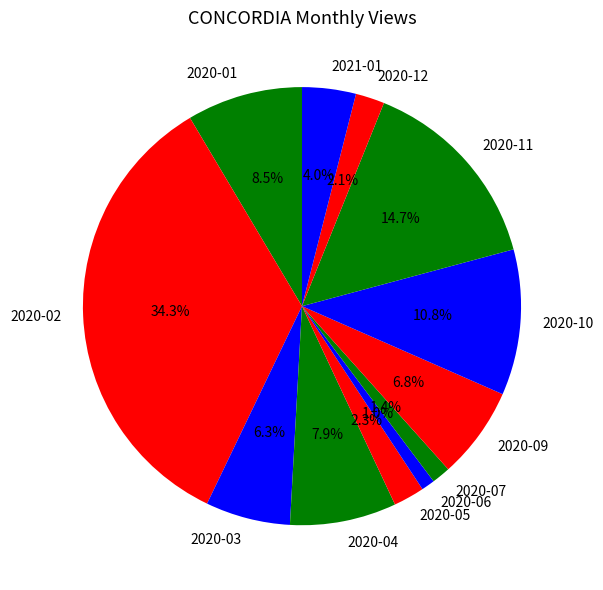

True or false: 2020-06 accounts for 1% of the total.

True